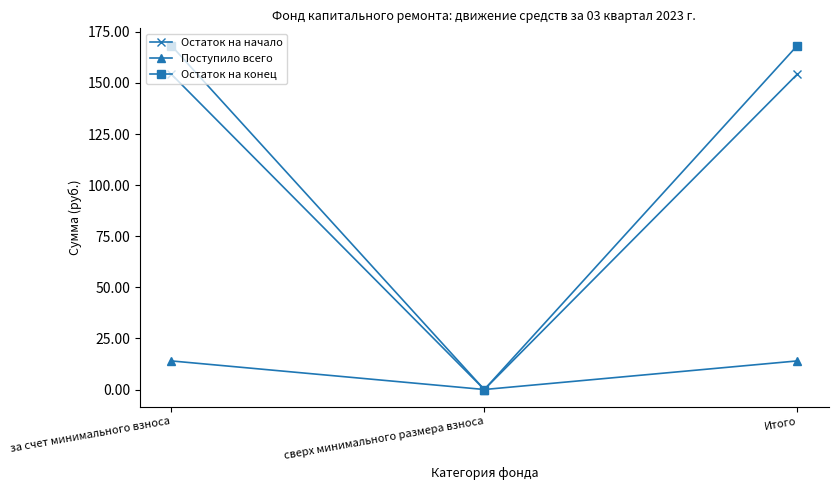

Reading left to right, list all the values displayed in this chart.

Остаток на начало: за счет минимального взноса=154.3	сверх минимального размера взноса=0.0	Итого=154.3
Поступило всего: за счет минимального взноса=14.0	сверх минимального размера взноса=0.0	Итого=14.0
Остаток на конец: за счет минимального взноса=168.3	сверх минимального размера взноса=0.0	Итого=168.3